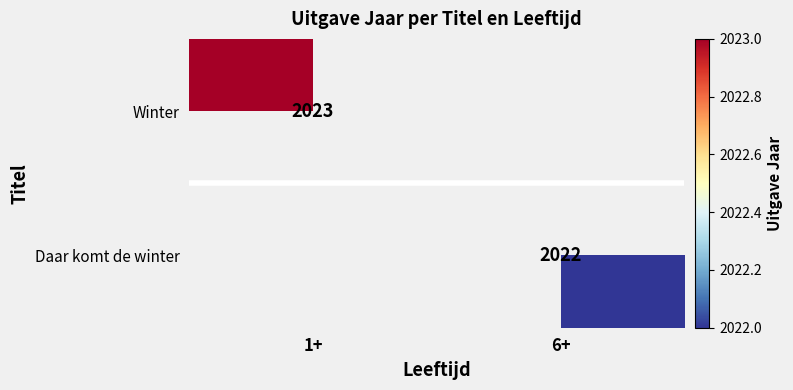

The value of Daar komt de winter at 6+ is 2022. True or false?

True